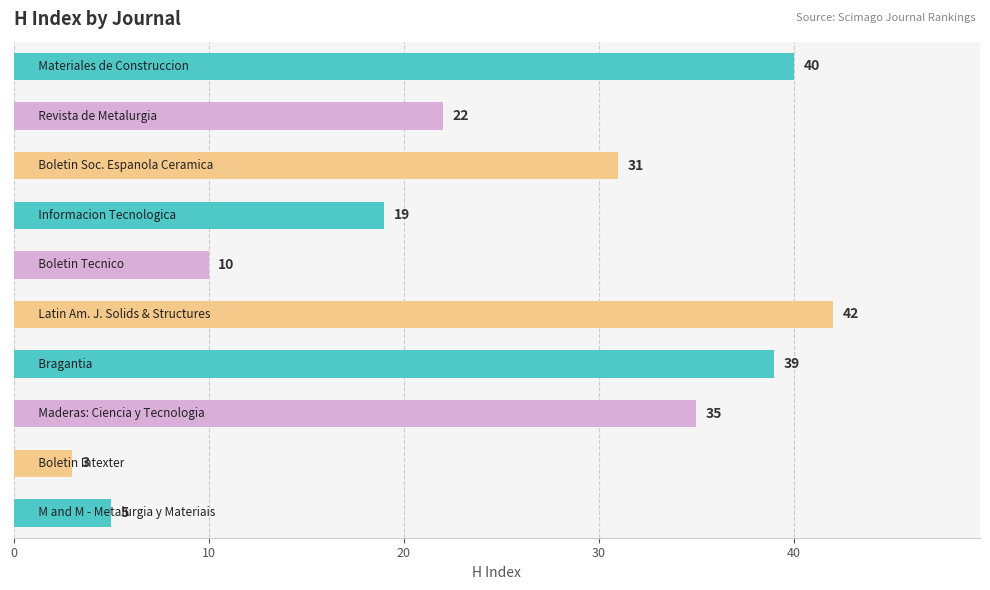

What is the value of the 7th bar from the top?

39